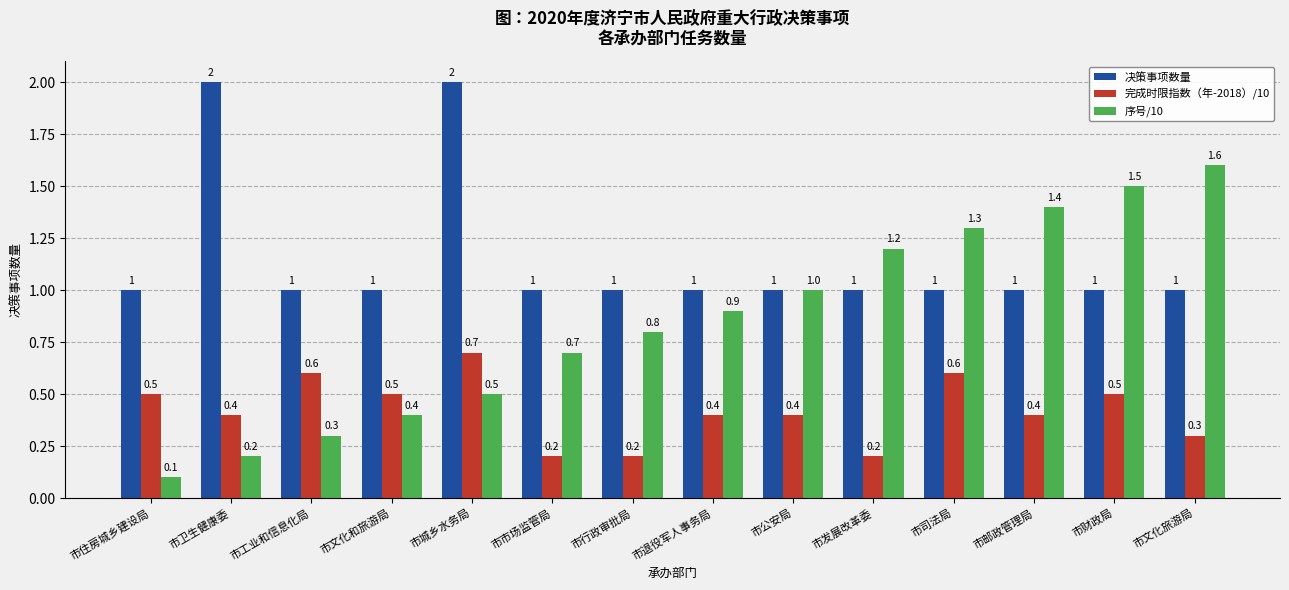

Where is 序号/10 nearest to the value 0?

市住房城乡建设局